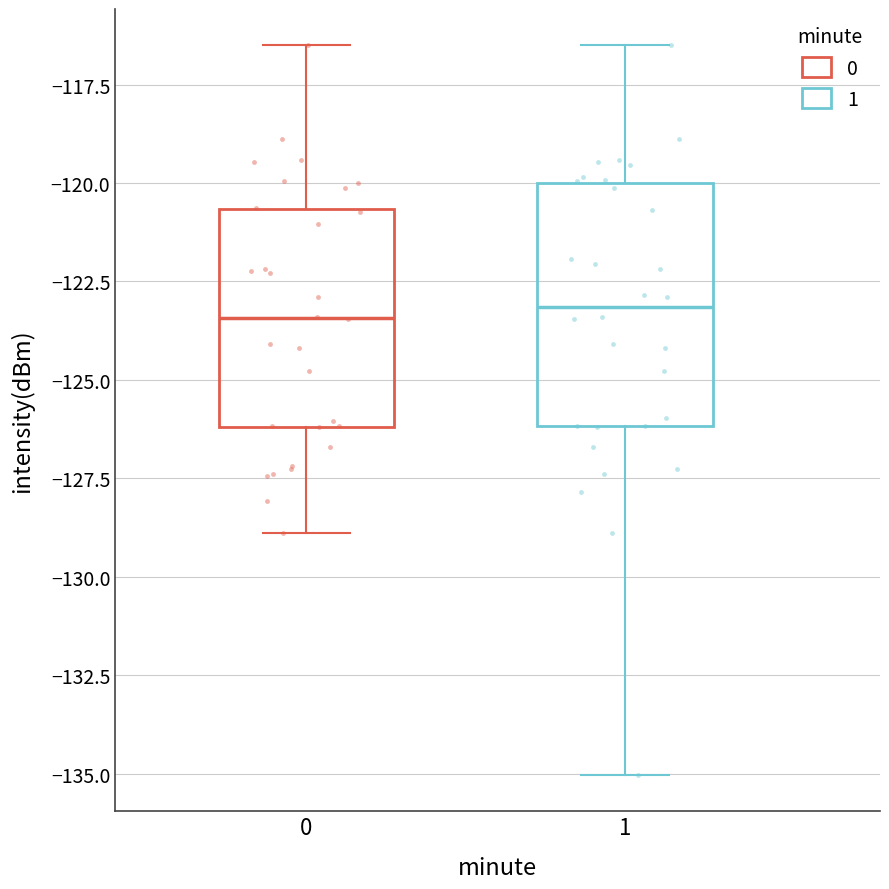

Where does the median line of the box at x = 0 sit on the y-axis? The values are not printed on the chart, so give them approximately, as read against the axis.

-123.5